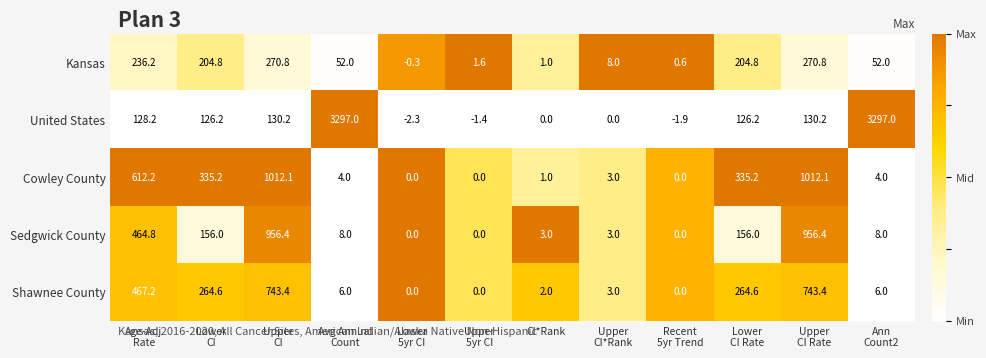

The Cowley County series shows 0.4 at CI*Rank. True or false?

False